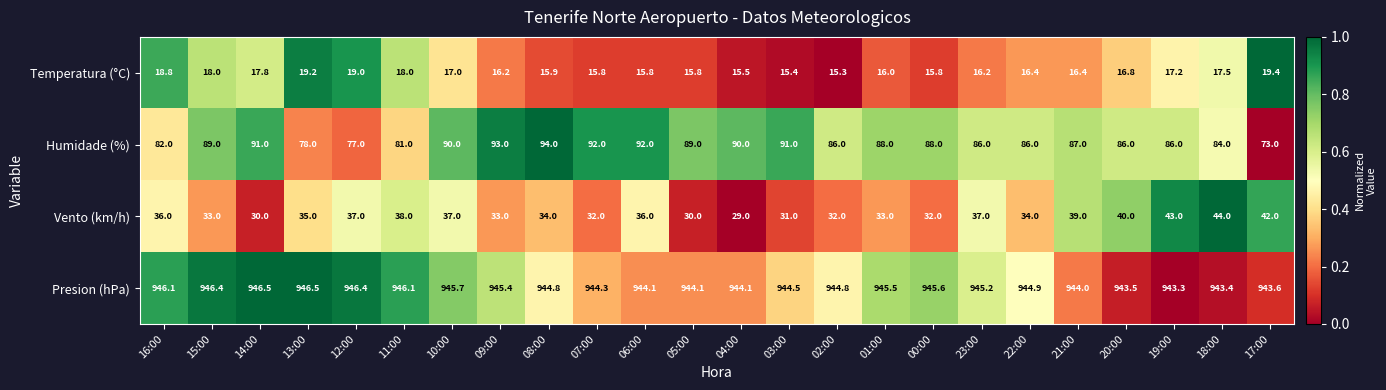

What is the minimum value shown in the chart?

15.3